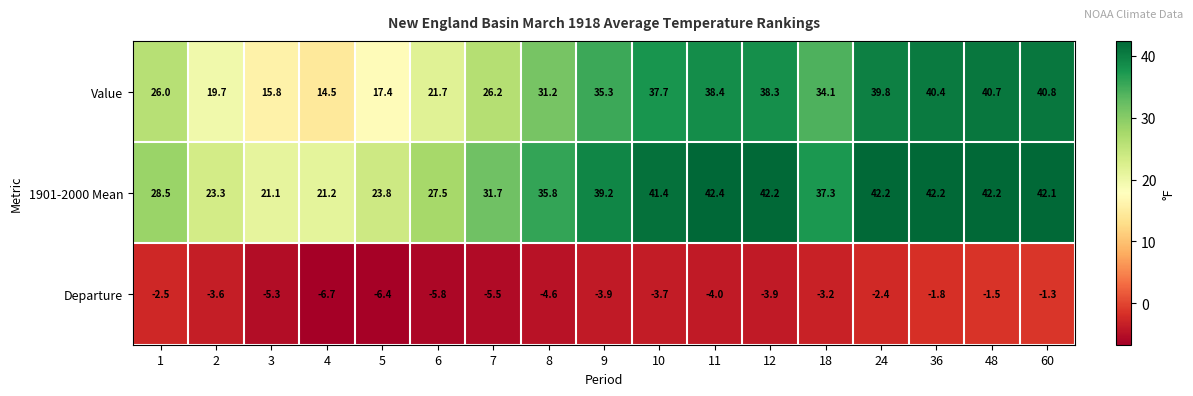

How many distinct data groups are displayed?

3